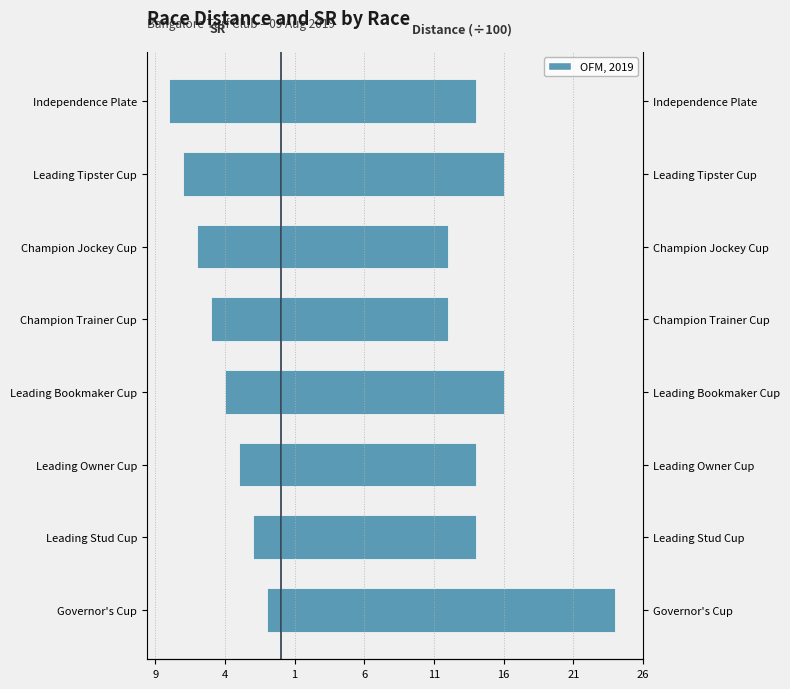

Count the Distance (×100 m) values in the range 14 to 16.

5